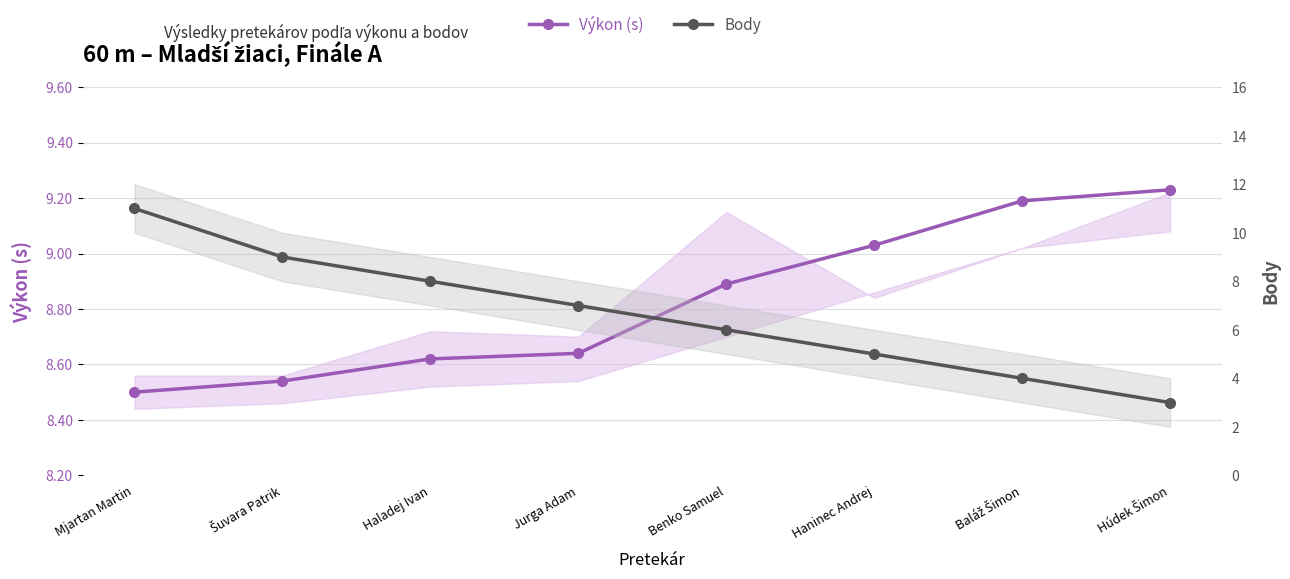

How many times do Body and Výkon (s) cross each other?

1